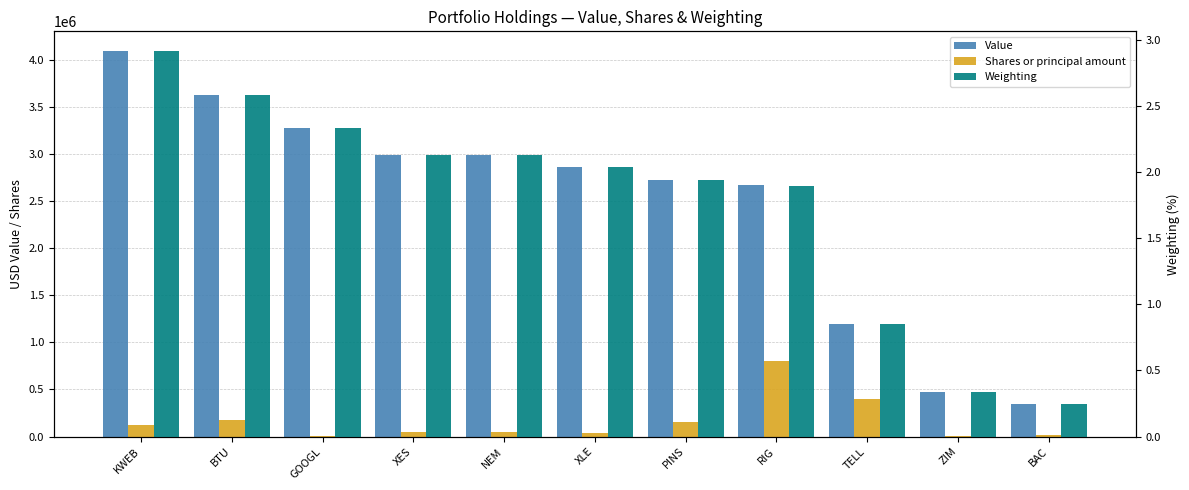

What is the approximate value of Value at TELL?

1192000.0